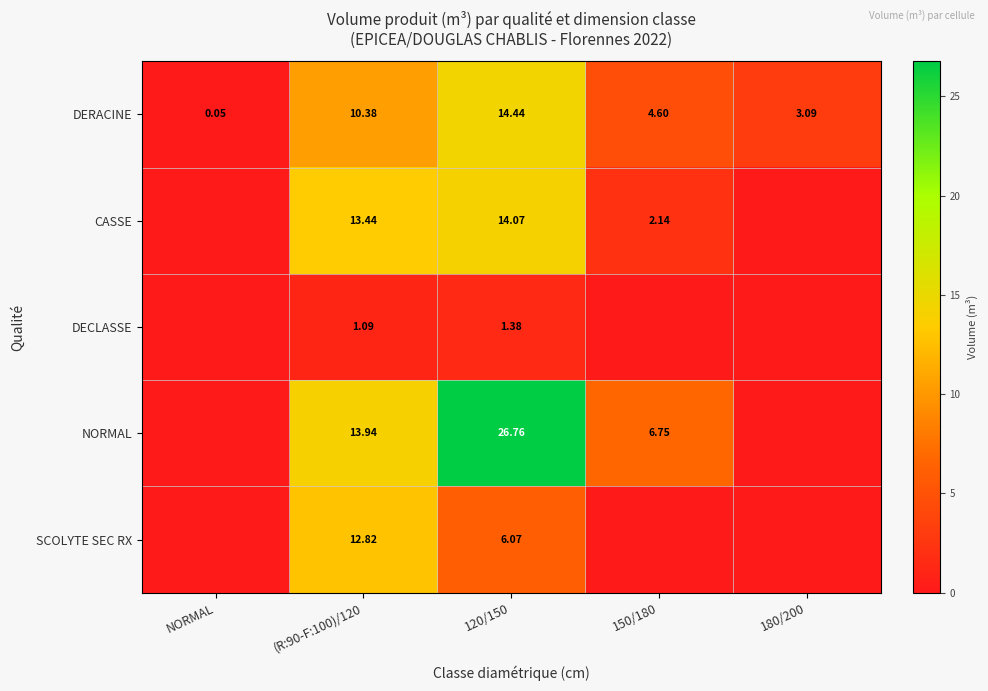

Which label corresponds to the smallest value in the chart?

NORMAL